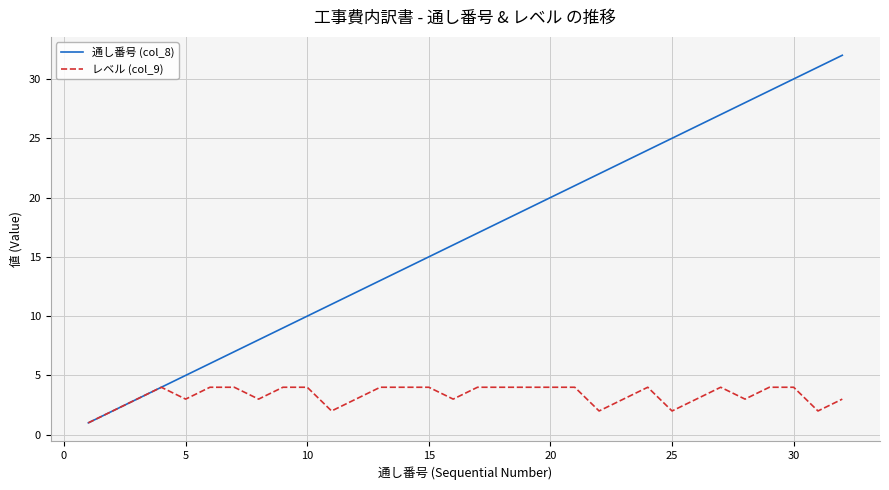

Rank the series by their maximum value, from lowest to highest.

レベル (col_9), 通し番号 (col_8)